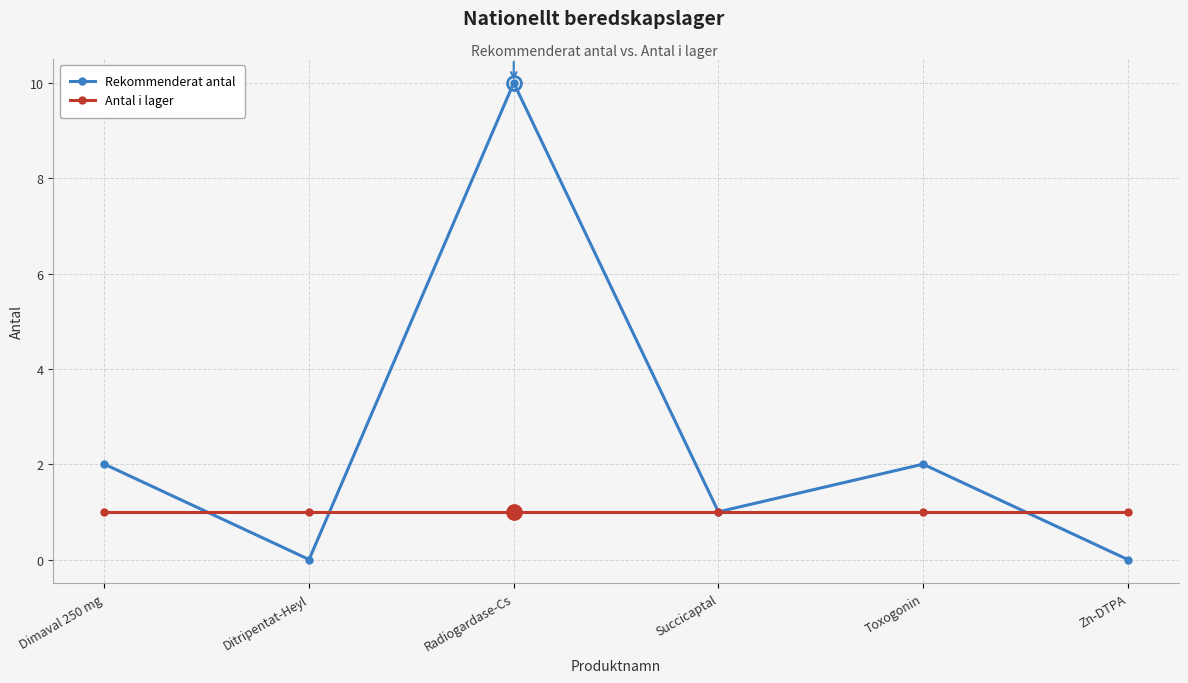

What is the total value across all series at Toxogonin?

3